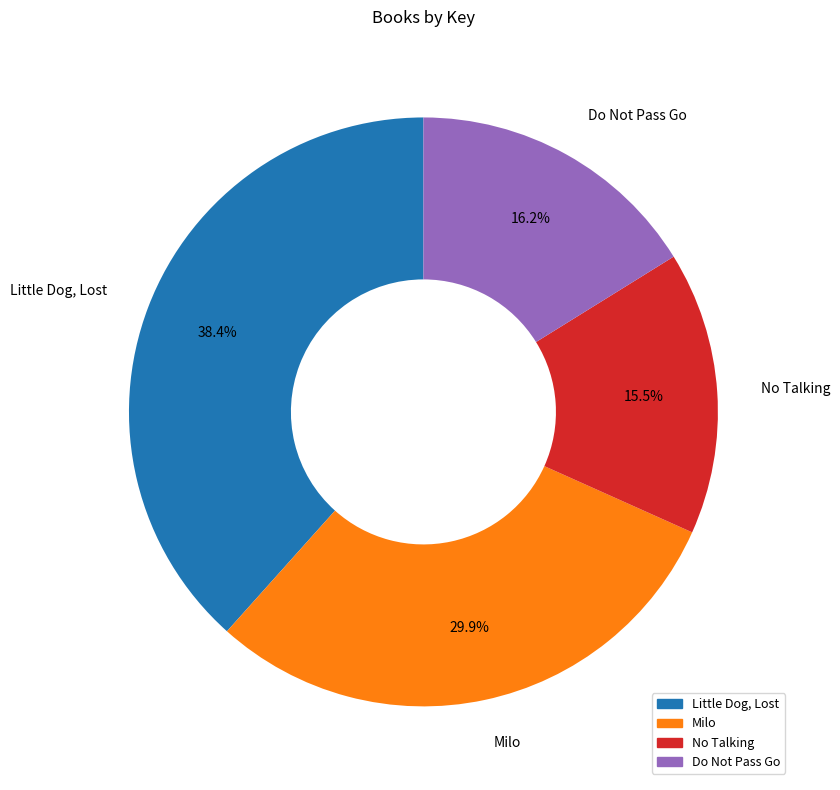

To the nearest percent, what is the combined percentage of Do Not Pass Go and No Talking?

32%